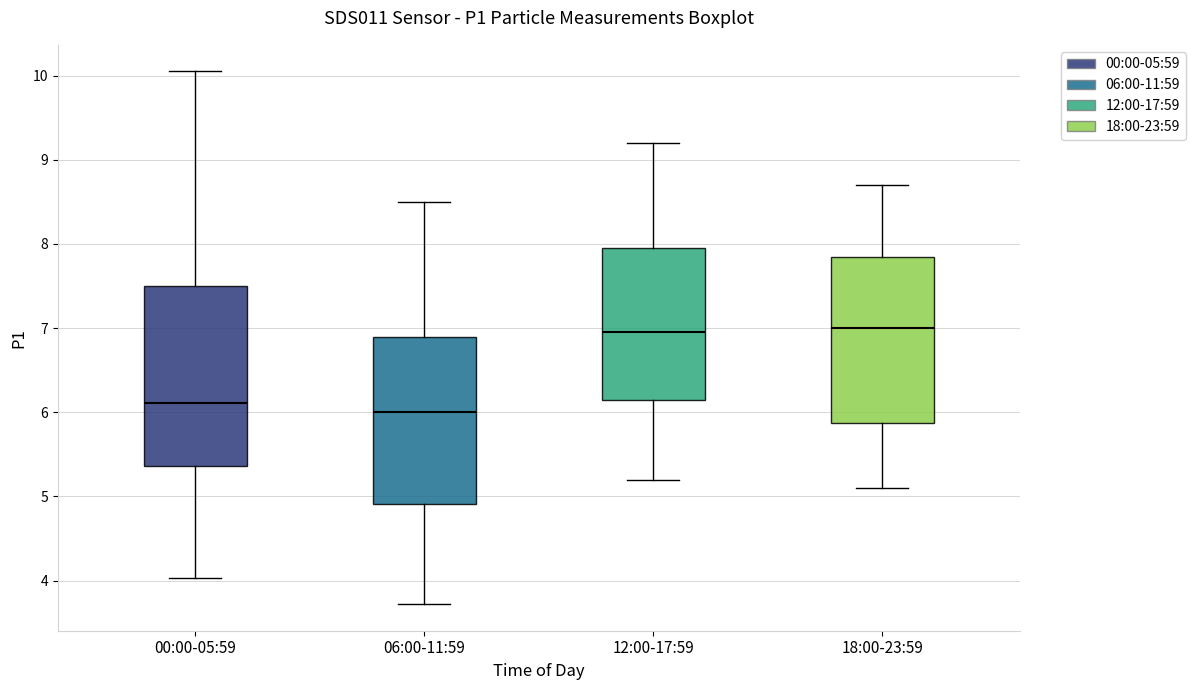

Which box has the lowest median line?

06:00-11:59